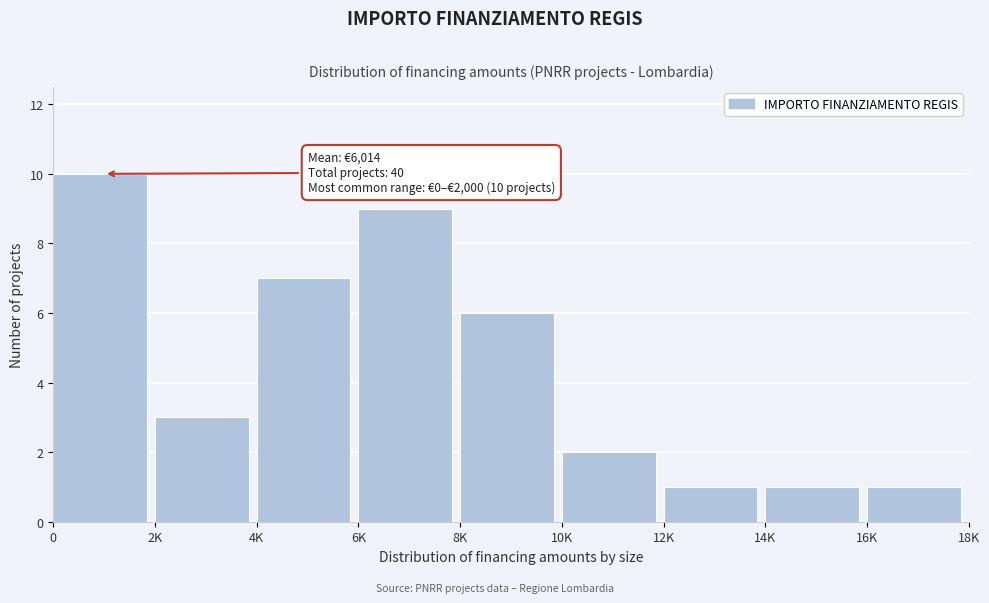

Reading left to right, extract all data points from this chart.

0=10	2K=3	4K=7	6K=9	8K=6	10K=2	12K=1	14K=1	16K=1